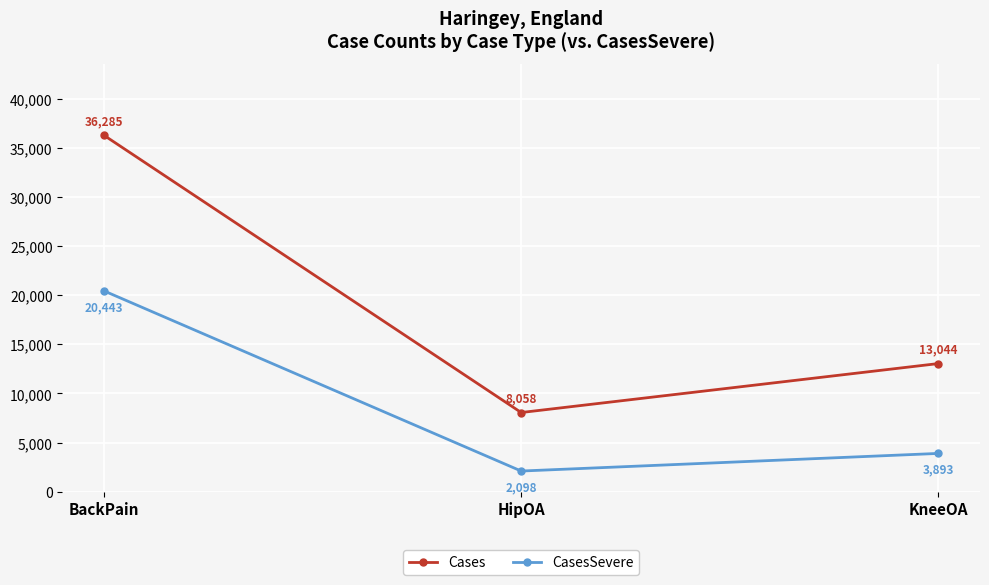

Between BackPain and KneeOA, which series saw the biggest shift?

Cases